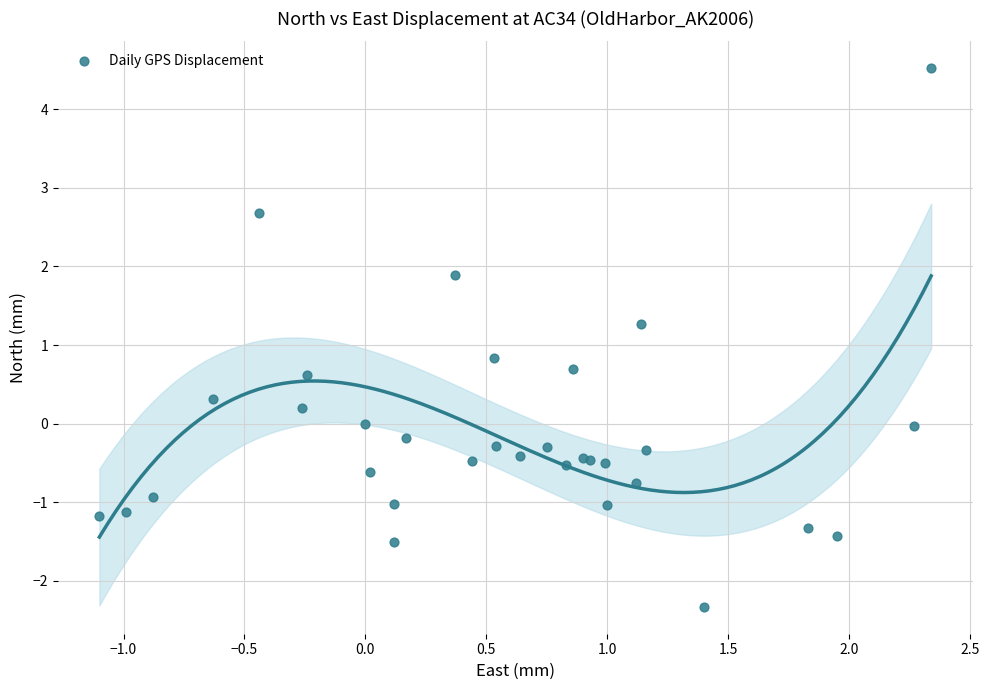

What Y value in the scatter plot is closest to 1?

0.8